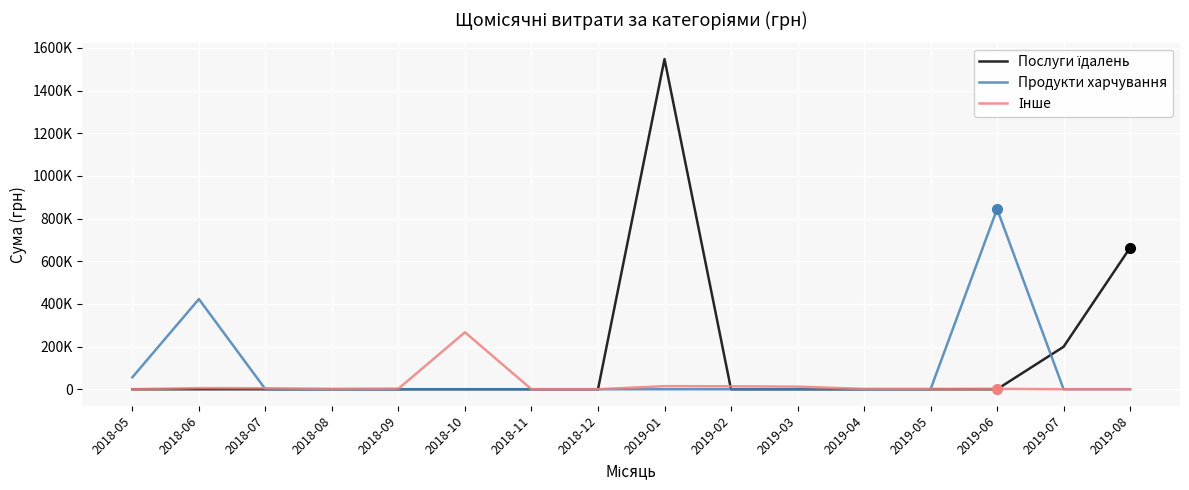

Which category has the lowest value across all series?

2018-05